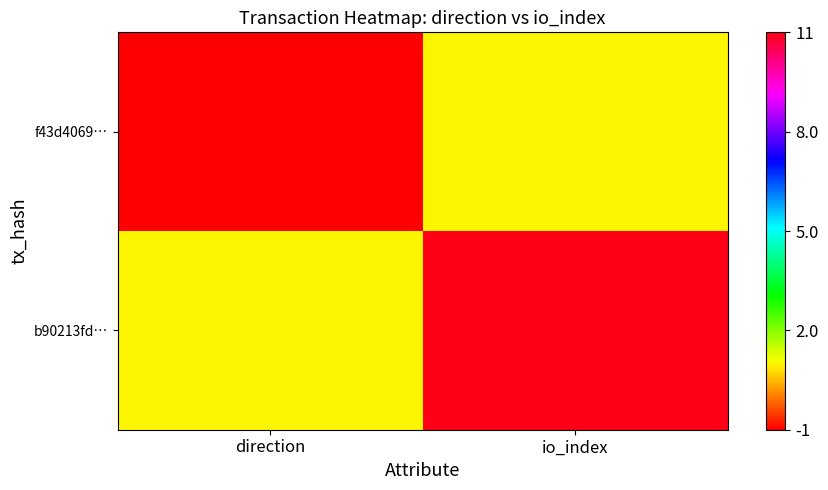

Which has a higher value, direction or io_index?

io_index